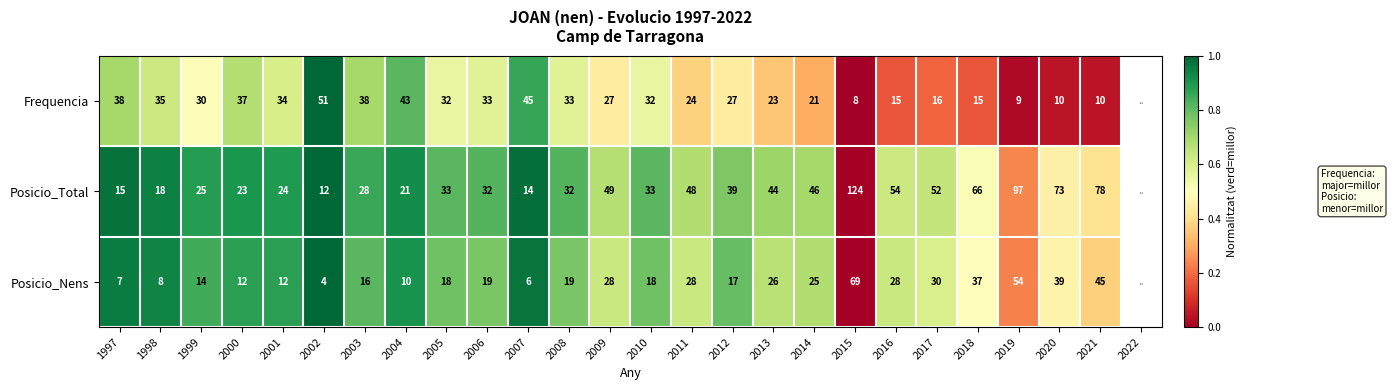

At which category does the chart reach its minimum across all series?

2015